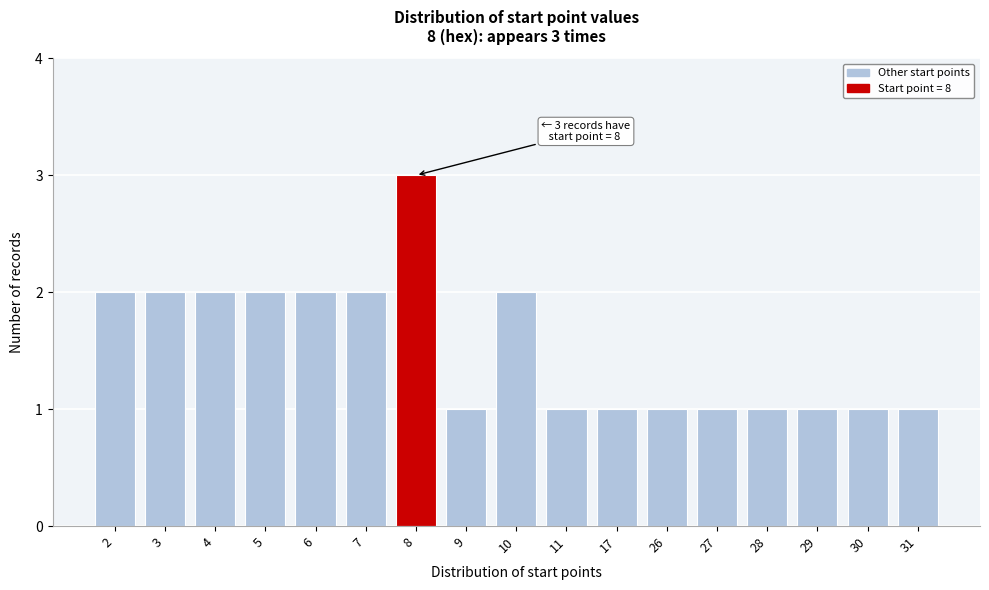

Reading left to right, transcribe all the data shown in this chart.

2=2	3=2	4=2	5=2	6=2	7=2	8=3	9=1	10=2	11=1	17=1	26=1	27=1	28=1	29=1	30=1	31=1